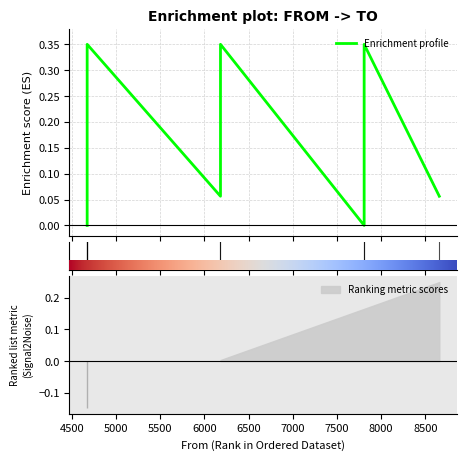

Does the chart display data point markers on the line(s)?

No